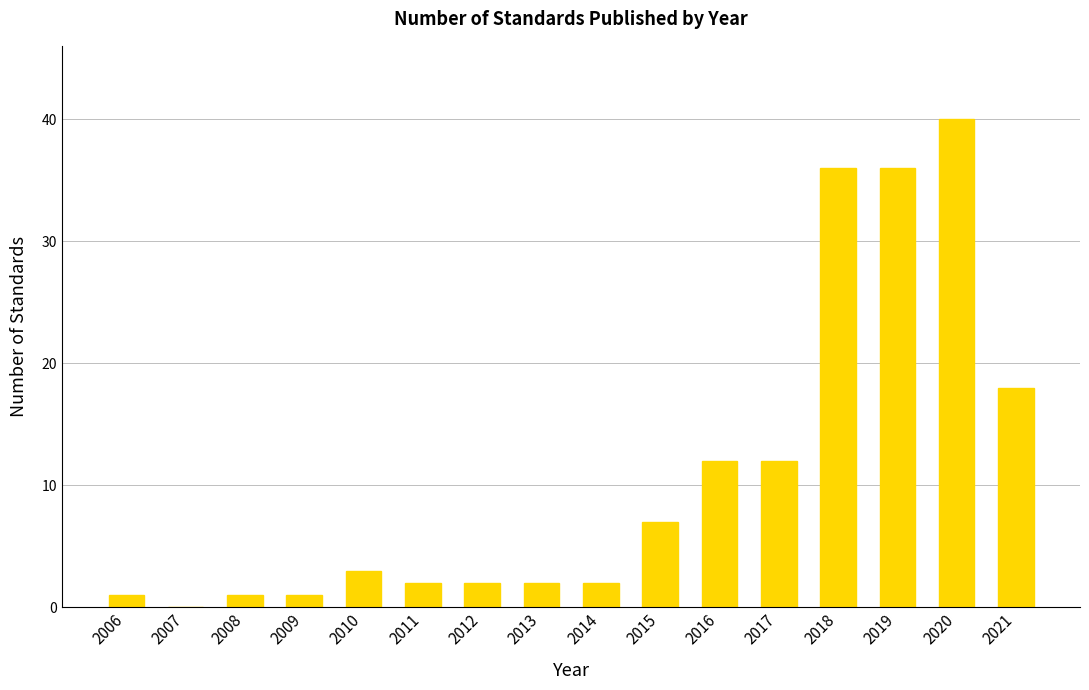

What is the sum of the values at 2008 and 2020?

41